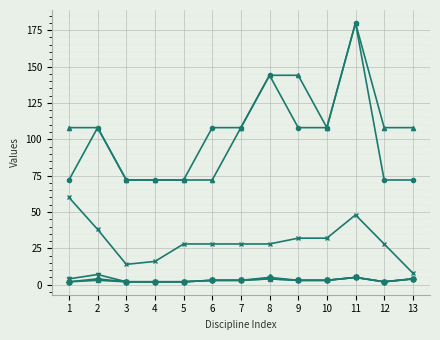

How many series are shown in this chart?

6